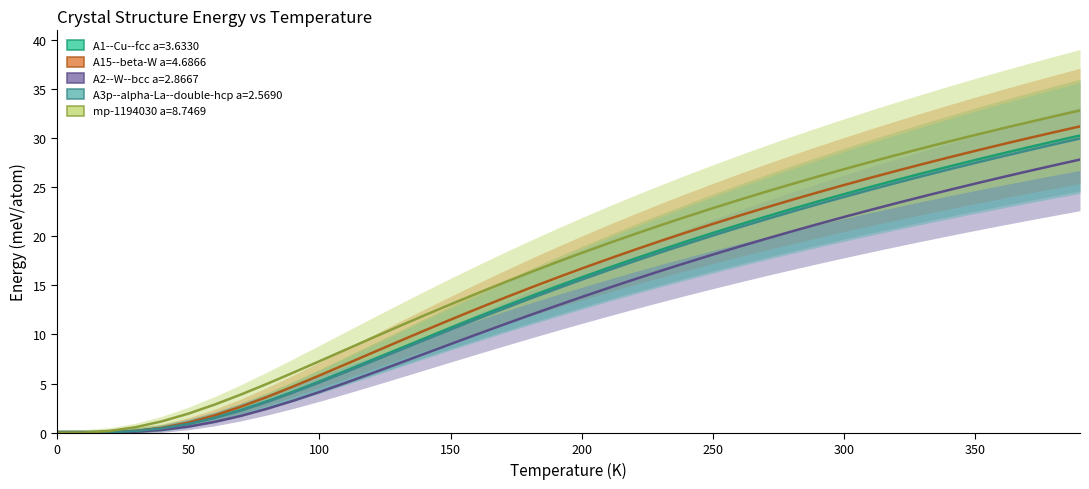

True or false: A15--beta-W a=4.6866 and A2--W--bcc a=2.8667 cross at least once.

False